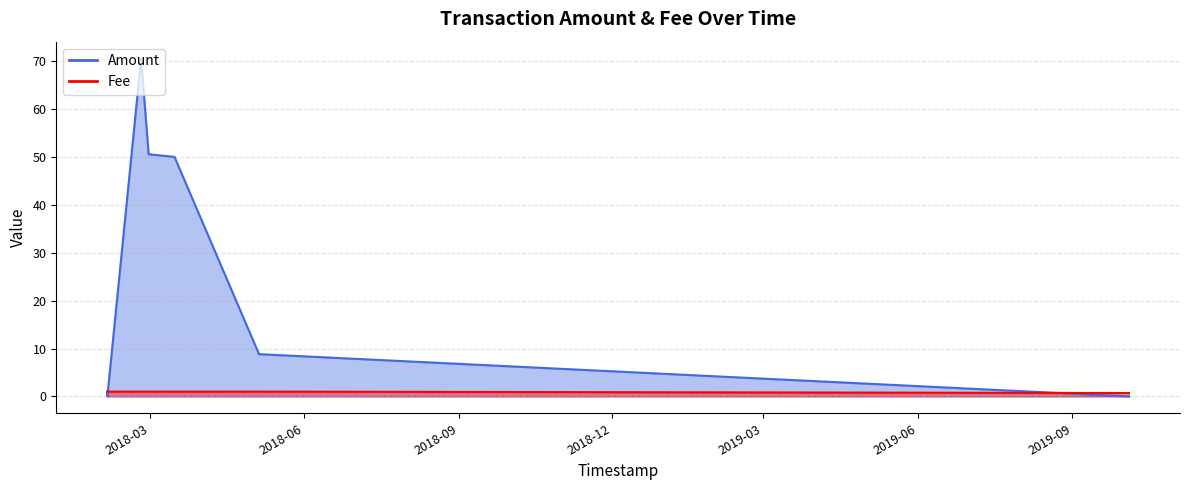

What is the minimum value for Fee?

0.7